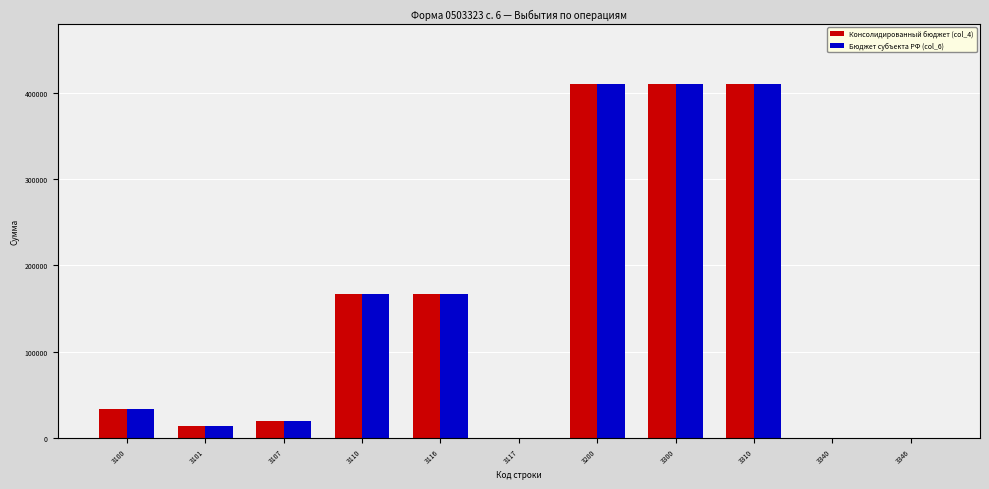

The value of Консолидированный бюджет (col_4) at 3300 is 237150.6. True or false?

False